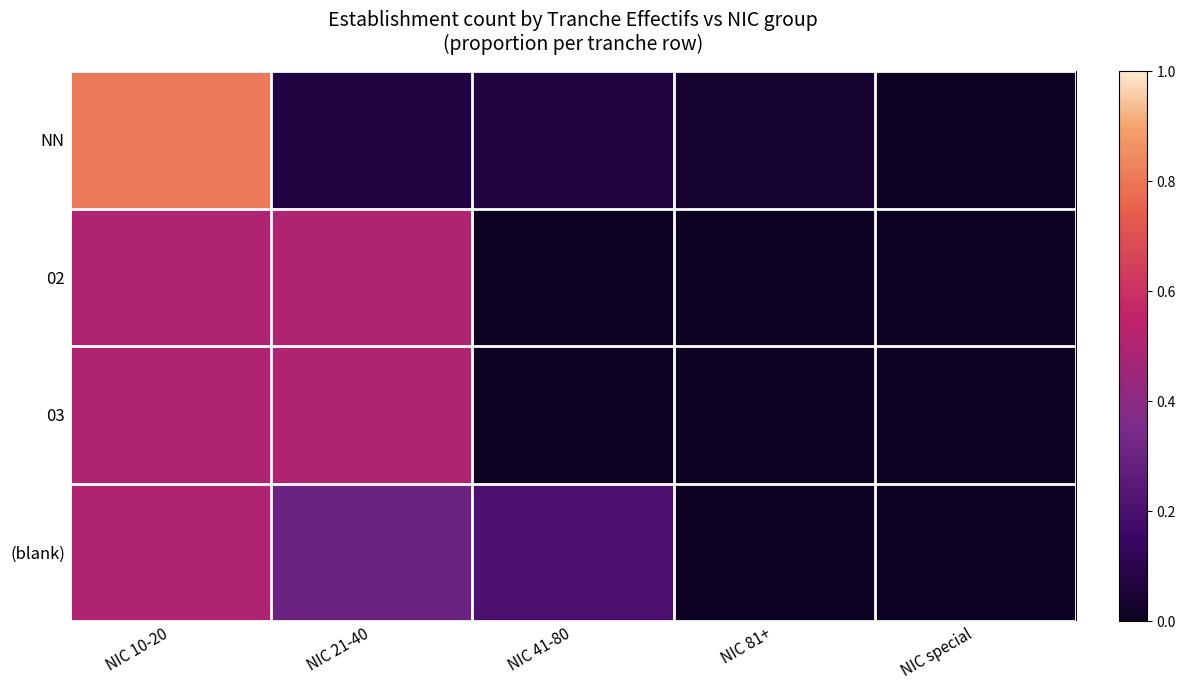

Which label corresponds to the largest value in the chart?

NIC 10-20